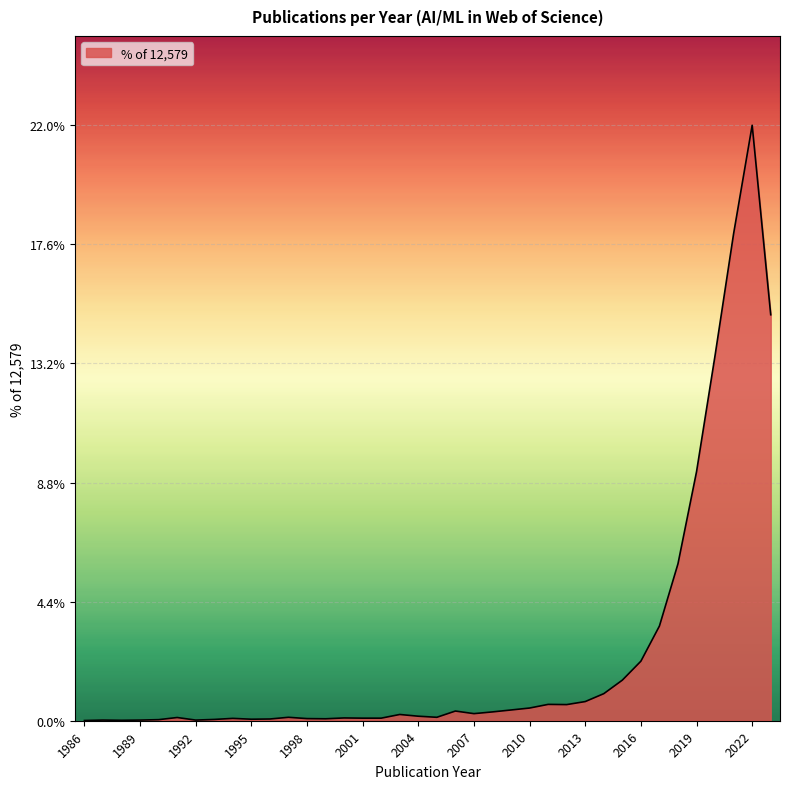

What is the difference between the maximum and minimum values?

22.0